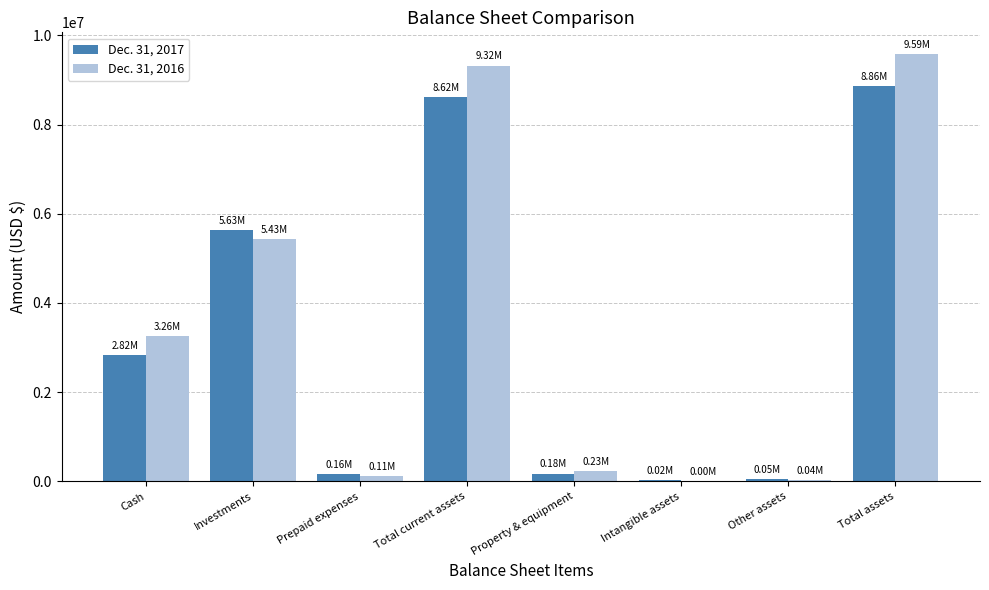

Read the Dec. 31, 2017 value at Total assets, to the nearest 50.

8863200